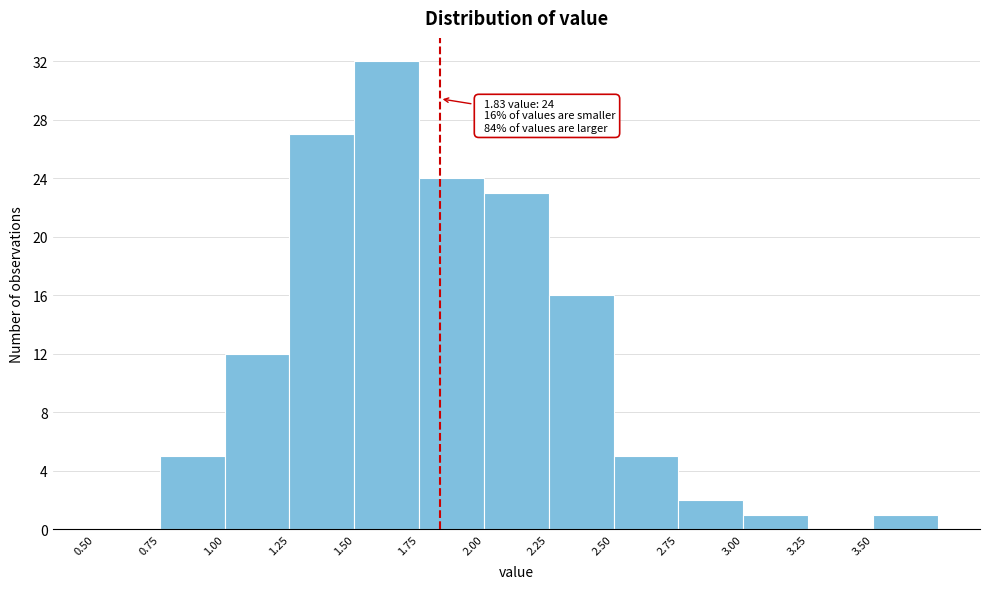

Which range on the x-axis has the tallest bar?

1.50 to 1.75